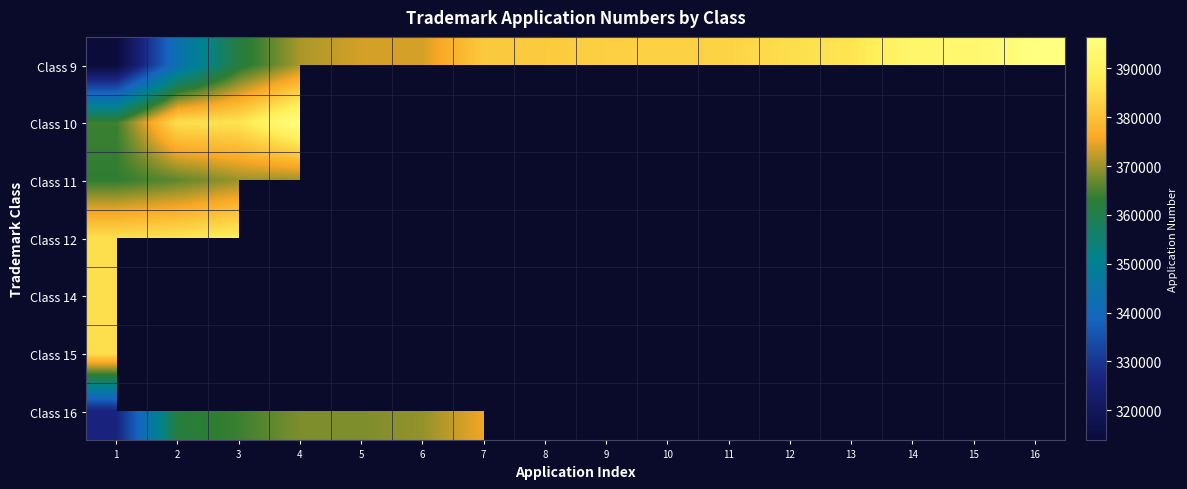

At which category is the sum across all series the highest?

1